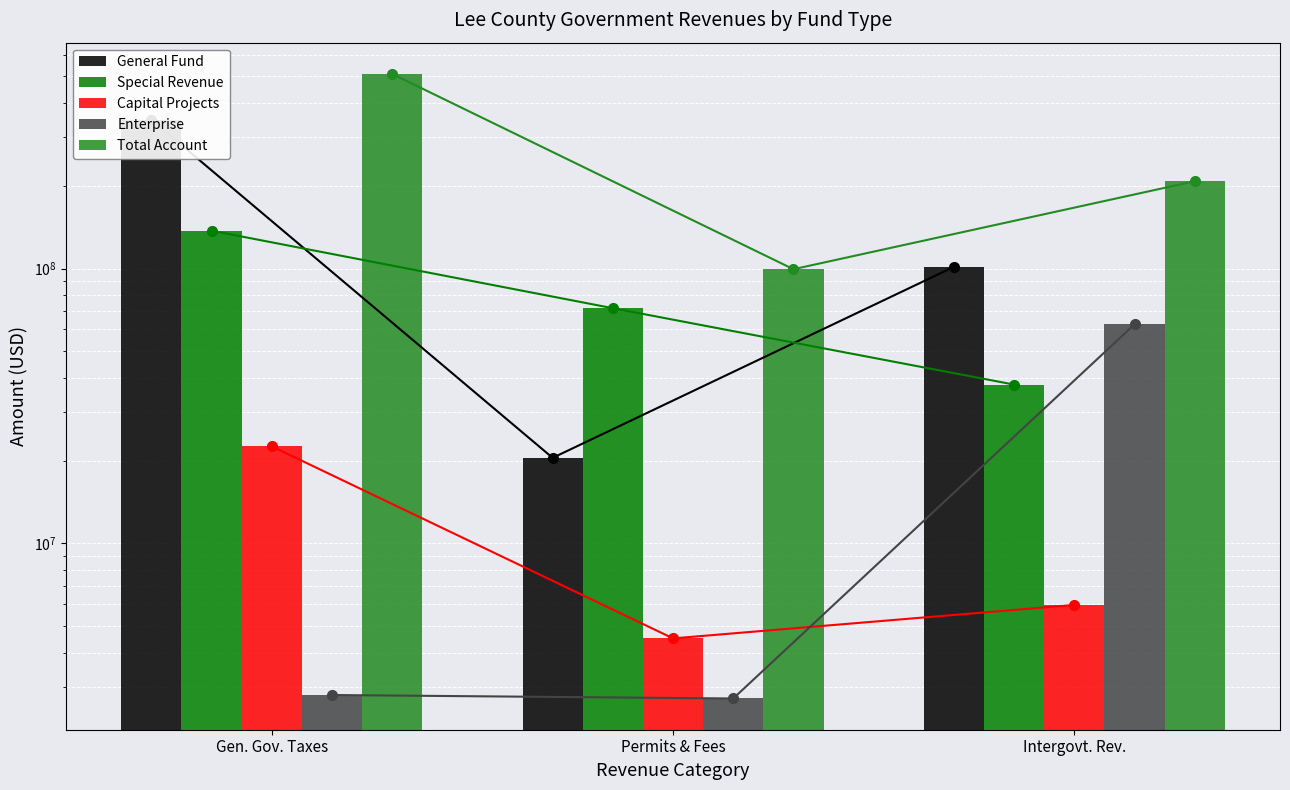

What is the label of the 2nd bar from the right?

Permits & Fees